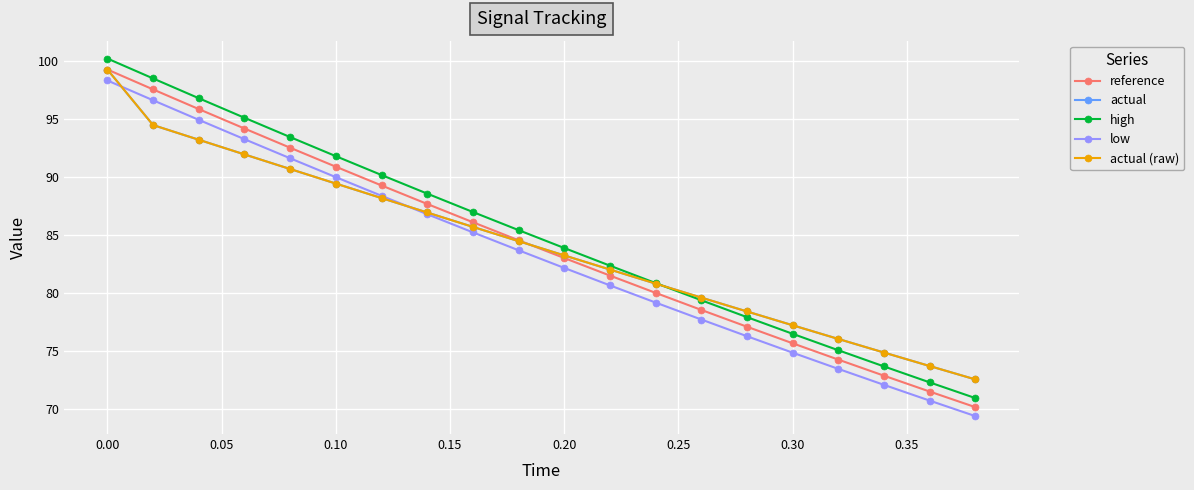

At how many categories does at least one series exceed 74?

18